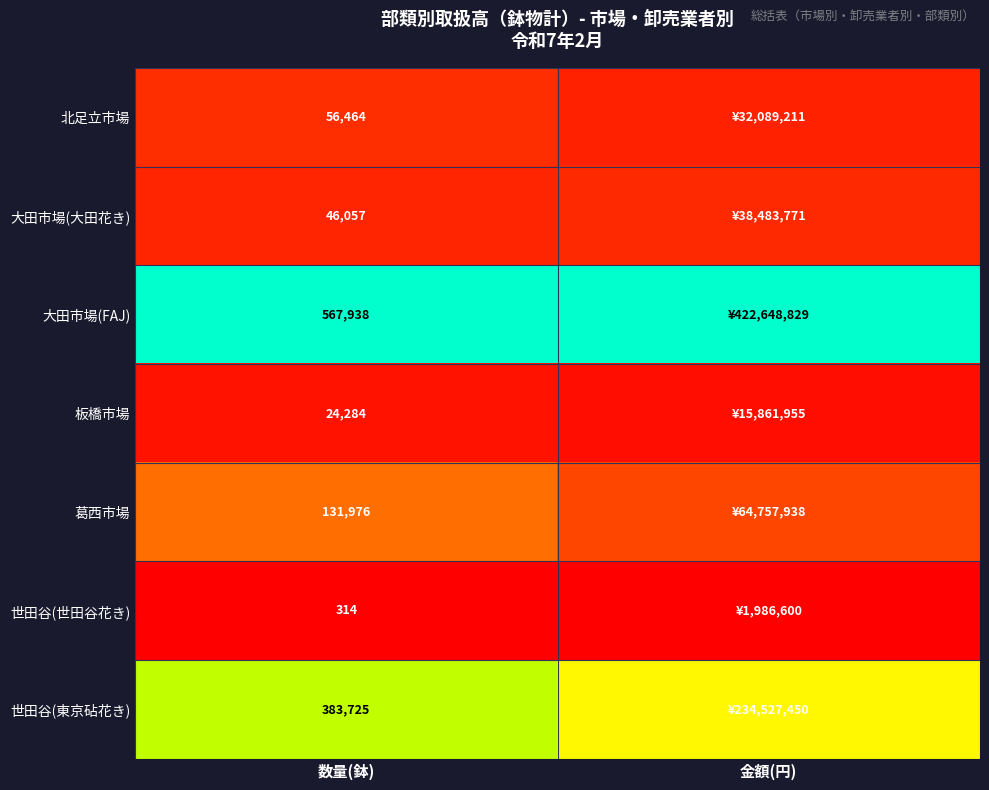

Rank the series at 数量(鉢) from highest to lowest value.

大田市場(FAJ), 世田谷(東京砧花き), 葛西市場, 北足立市場, 大田市場(大田花き), 板橋市場, 世田谷(世田谷花き)